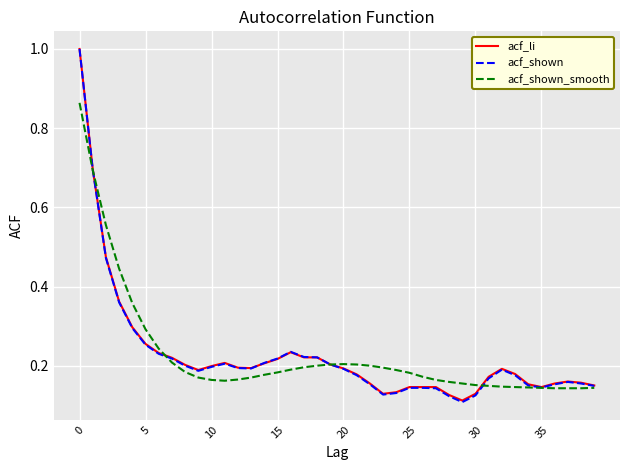

What is the greatest value displayed?

1.0